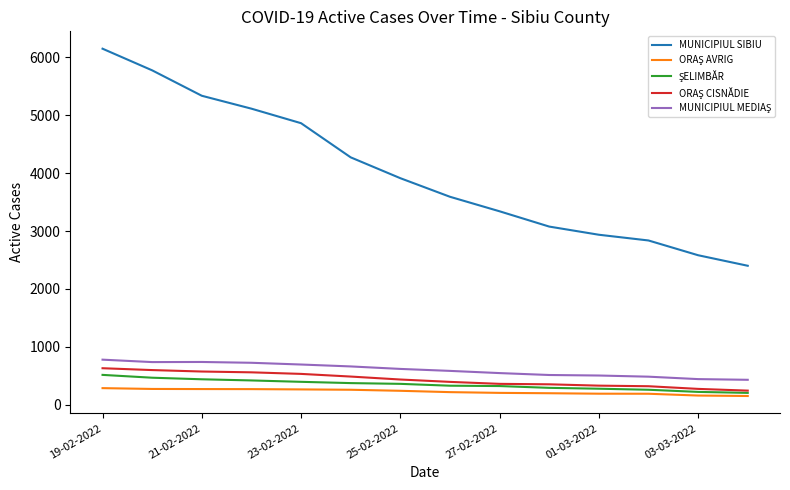

Which series has the widest spread of values?

MUNICIPIUL SIBIU